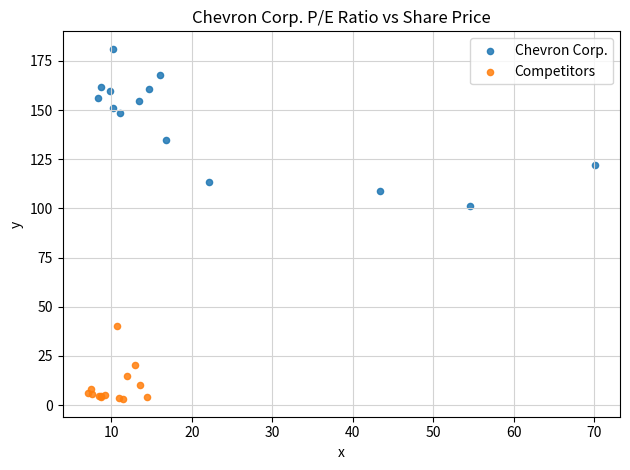

Which series contains the lowest Y value?

Competitors